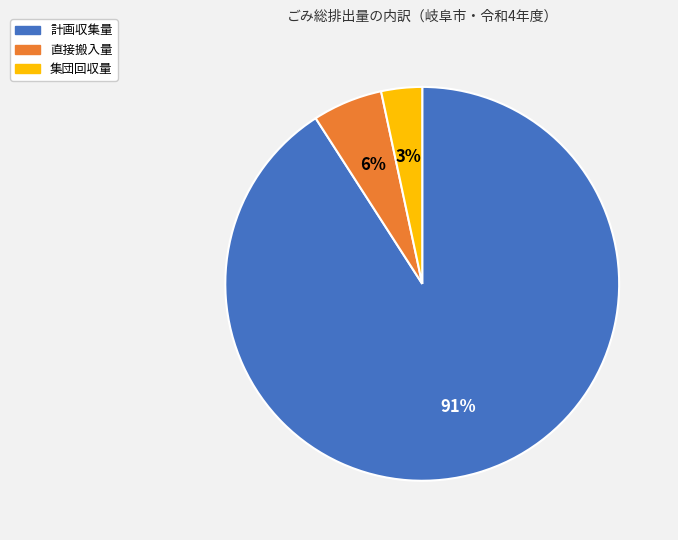

Is there any slice that represents more than half of the pie?

Yes